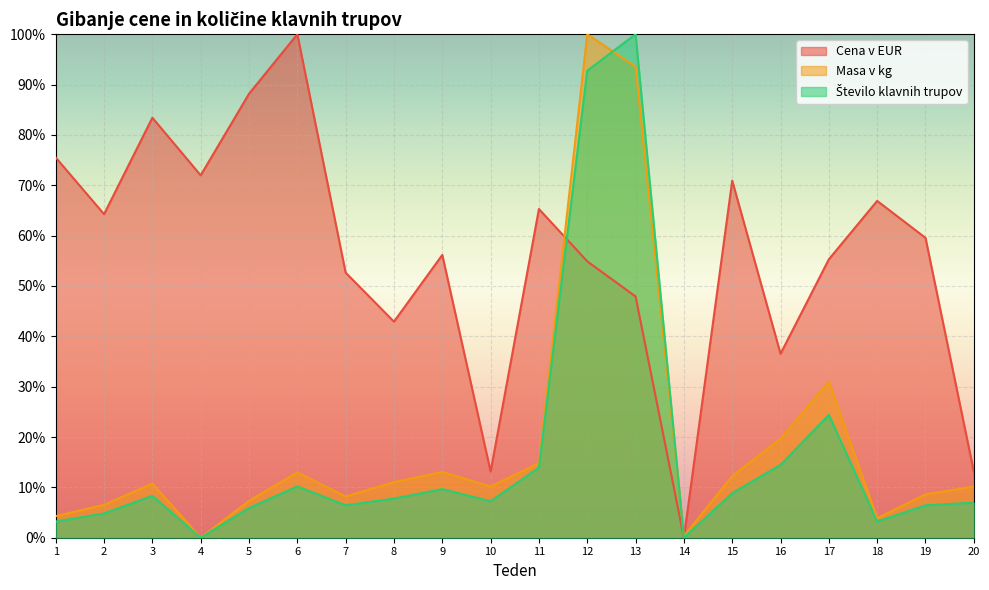

Read the Cena v EUR value at 6.

1.0